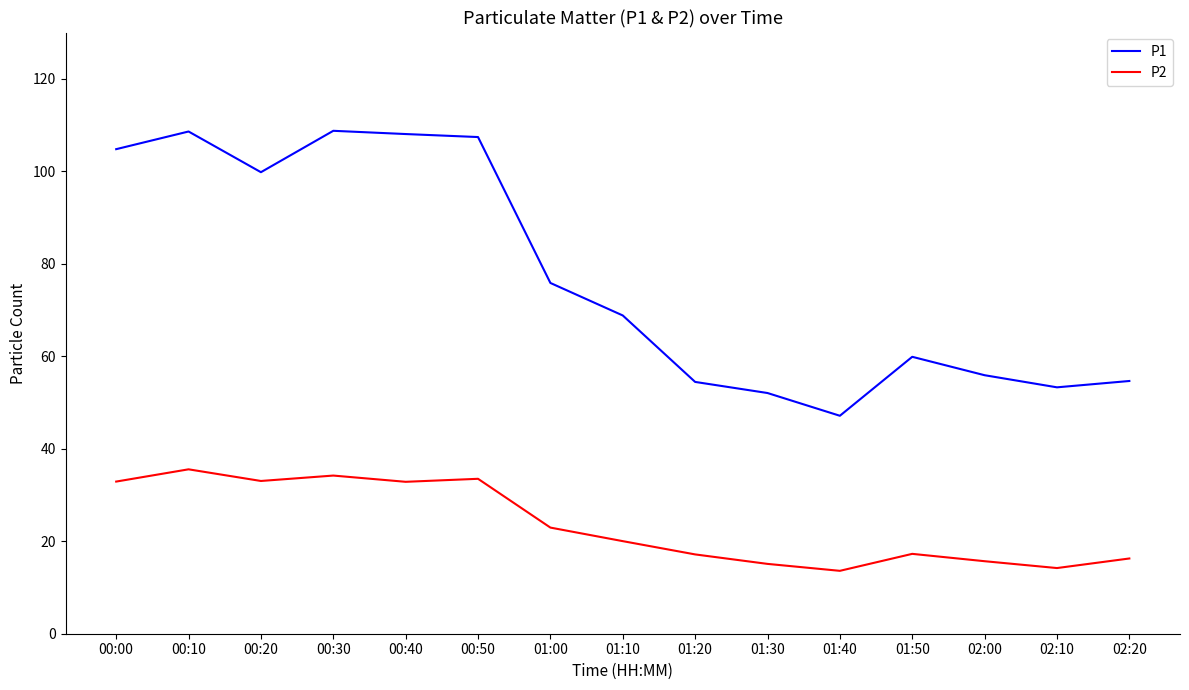

List the series in order of their peak value, highest first.

P1, P2